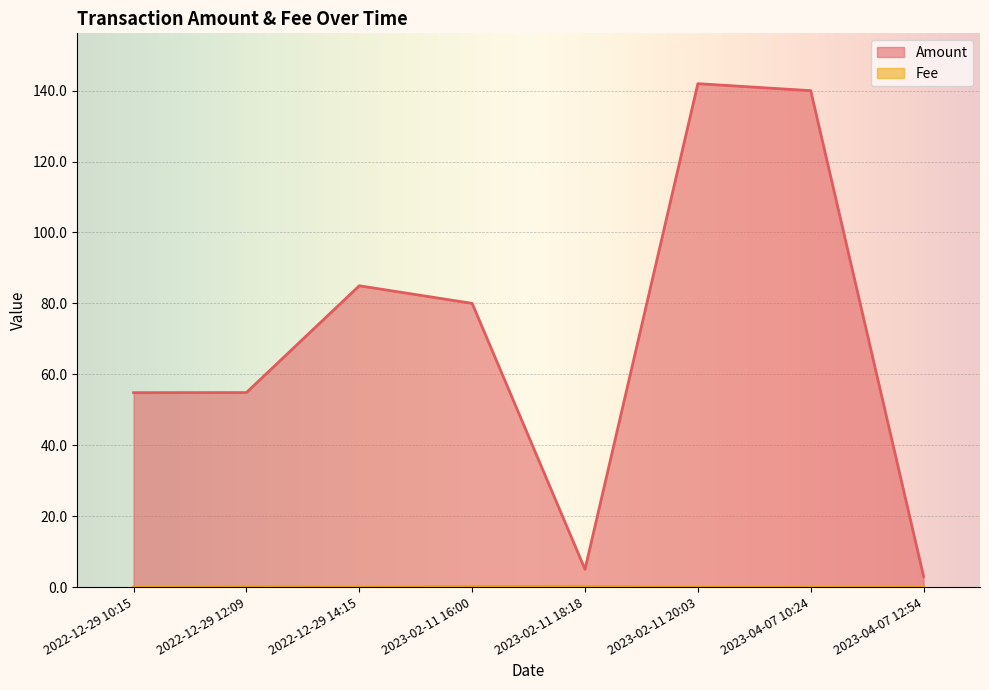

What is the label of the 8th point from the right?

2022-12-29 10:15